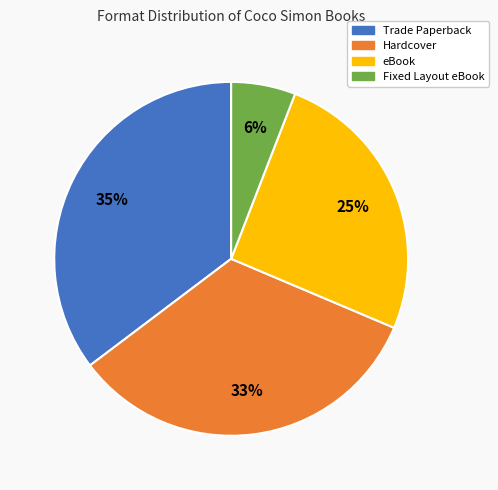

Which has a higher value, Hardcover or Fixed Layout eBook?

Hardcover